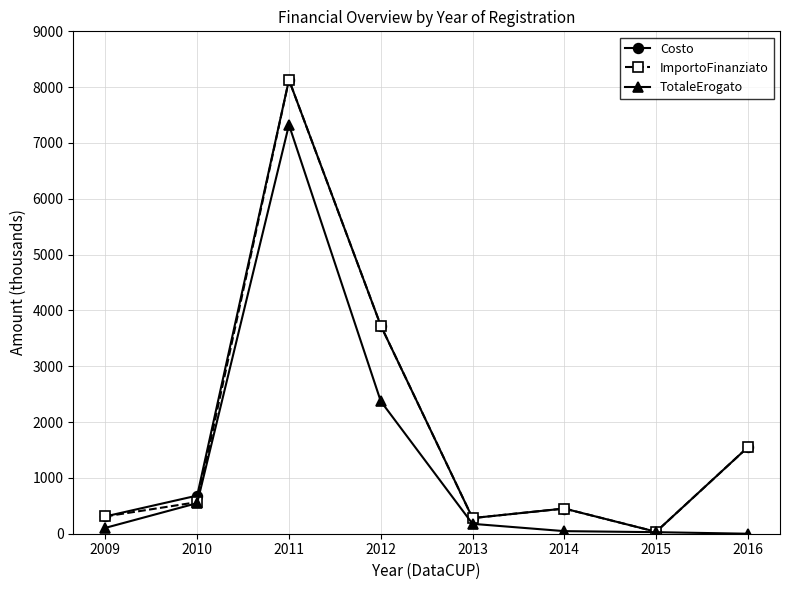

Is the value of Costo at 2016 greater than the value of ImportoFinanziato at 2011?

No